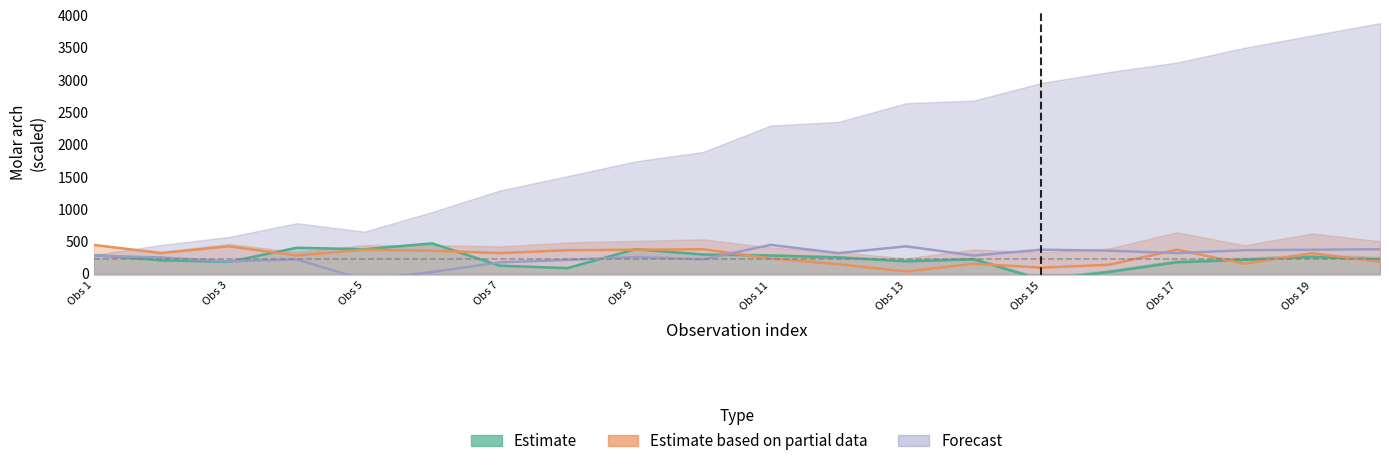

What is the difference between the Estimate based on partial data values at Obs 9 and Obs 15?

277.5